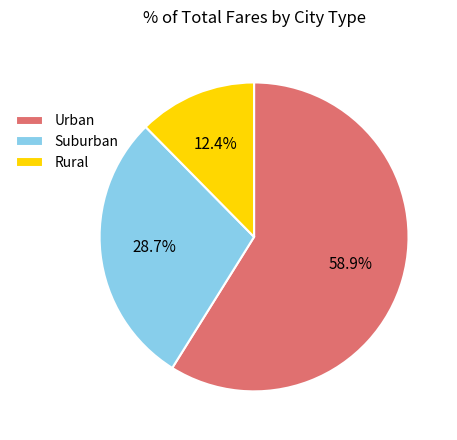

Count the number of slices in the pie.

3